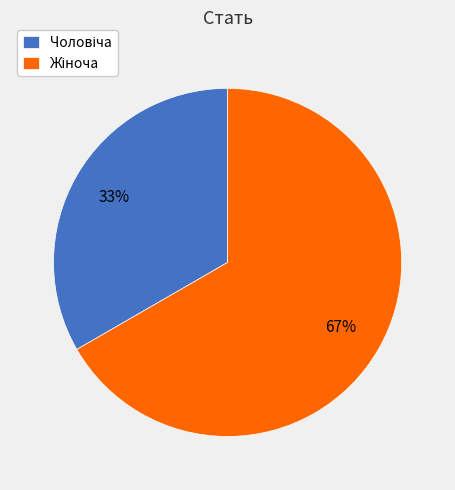

To the nearest percent, what is the average slice percentage?

50%